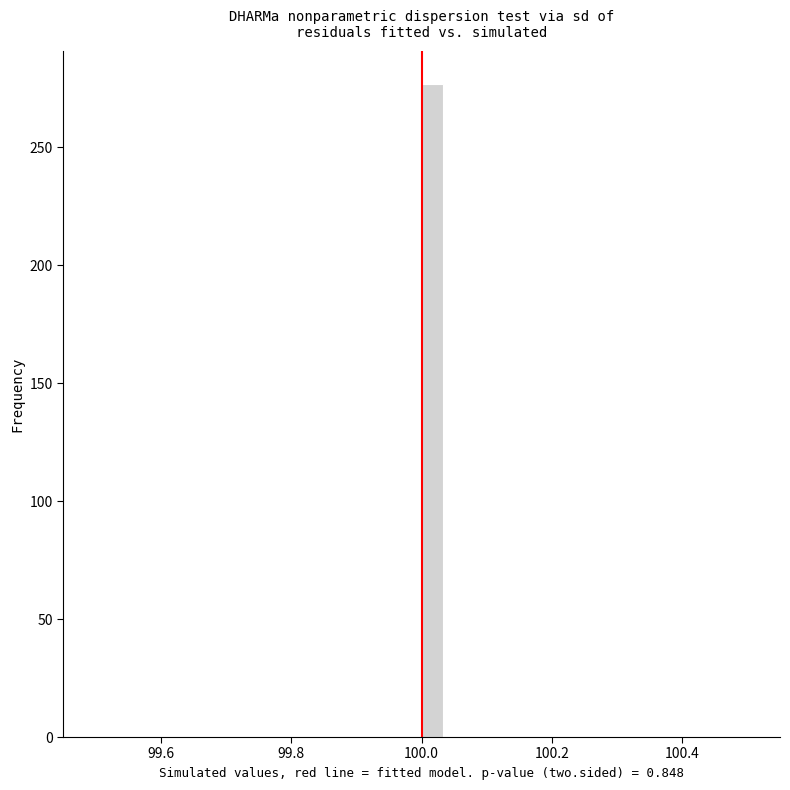

Read against the x-axis, roughly where is the centre of the tallest bar?

100.02